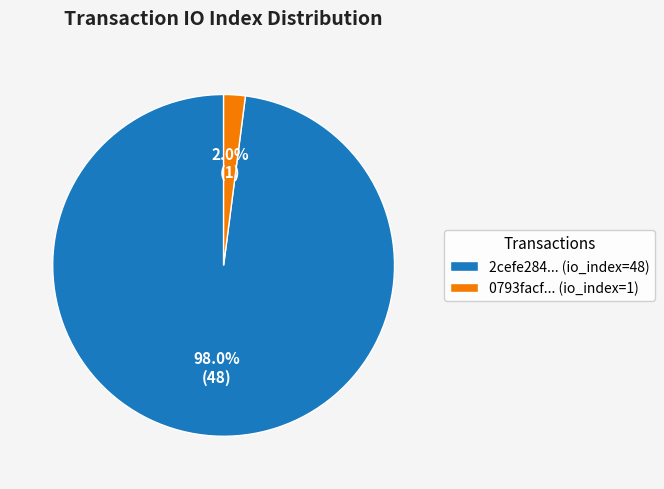

Which category has the biggest portion of the pie?

2cefe284... (io_index=48)